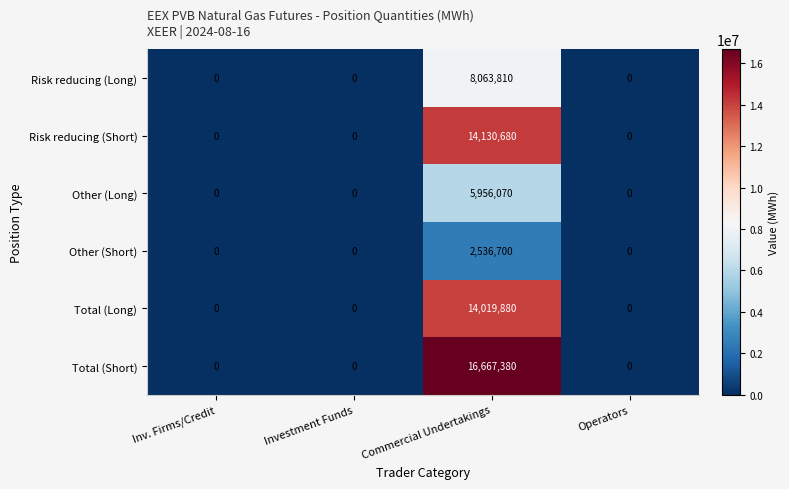

How many categories are shown in the chart?

4